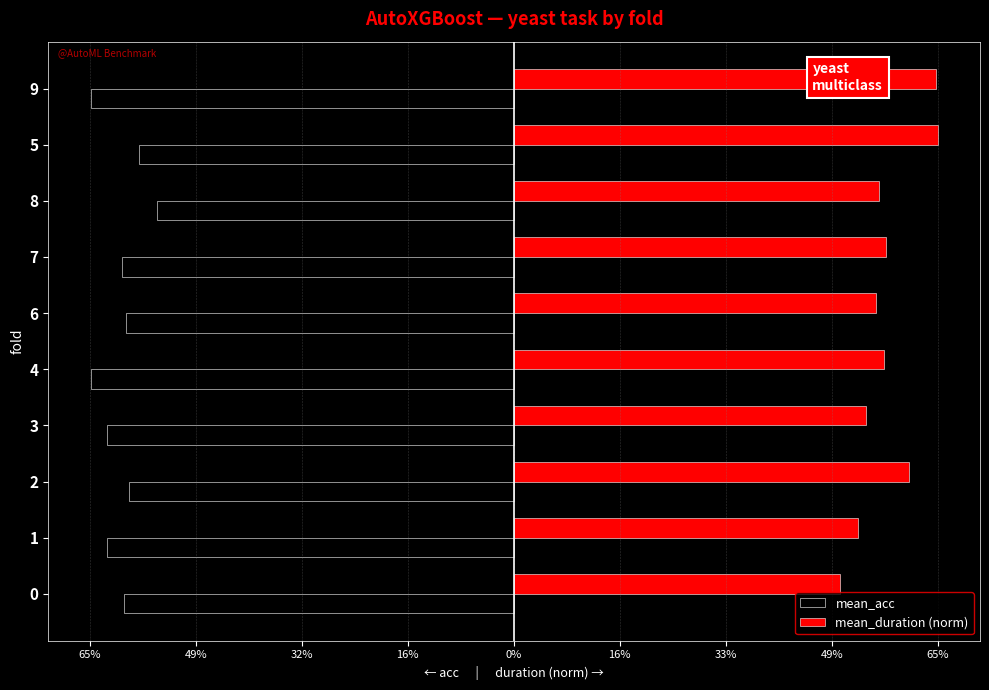

What are all the series names shown in the legend?

mean_acc, mean_duration (norm)